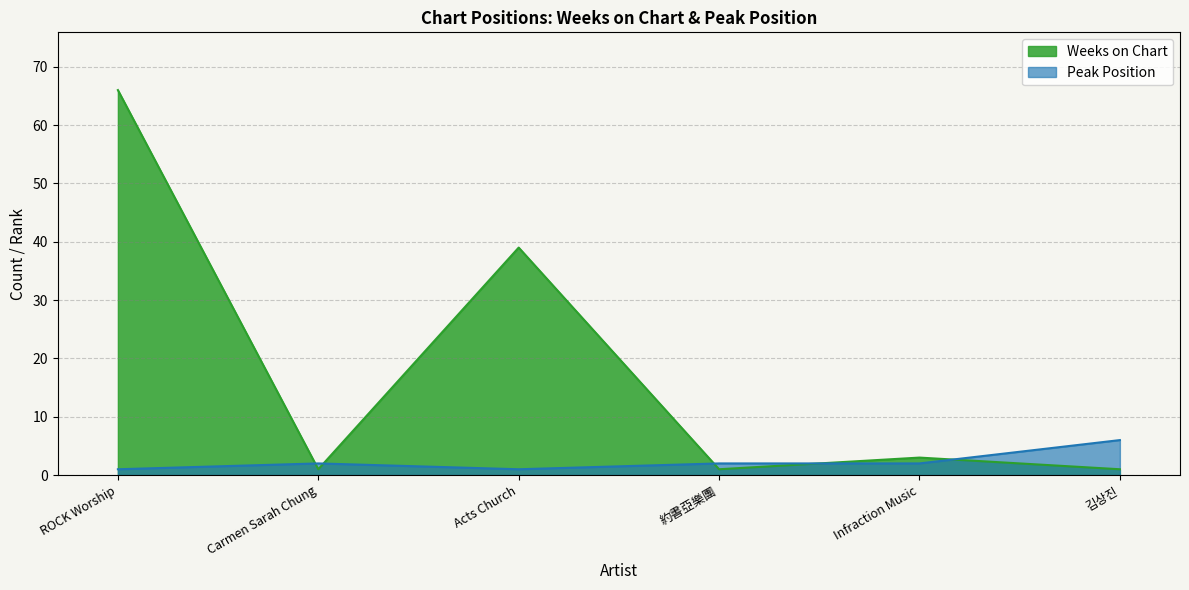

How many interior local valleys does the Peak Position series have?

1